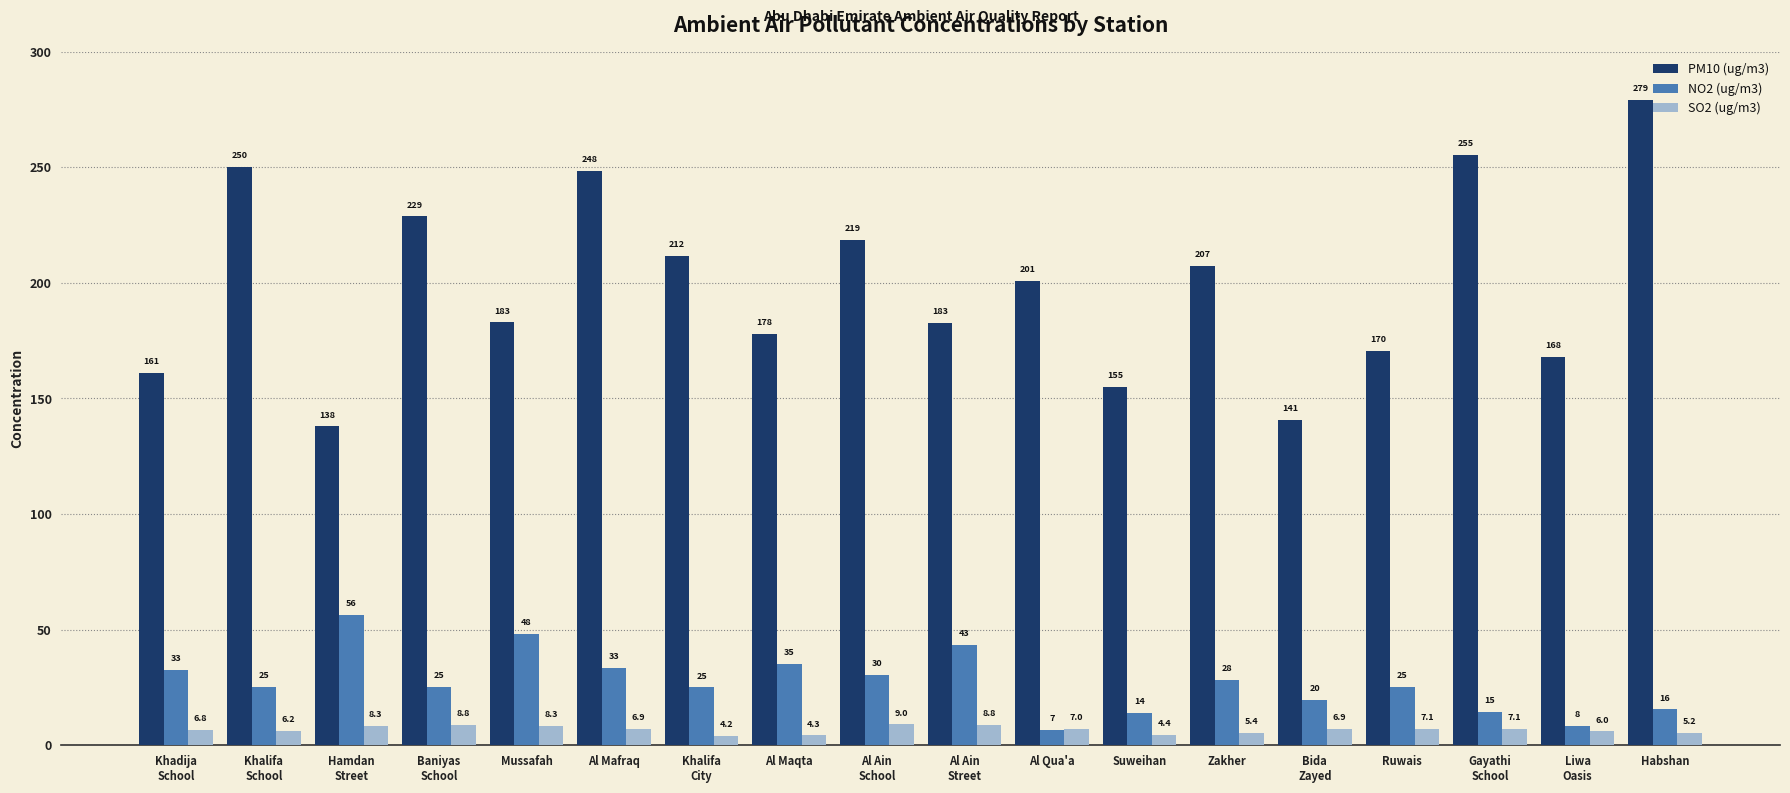

List the series in order of their peak value, lowest first.

SO2 (ug/m3), NO2 (ug/m3), PM10 (ug/m3)